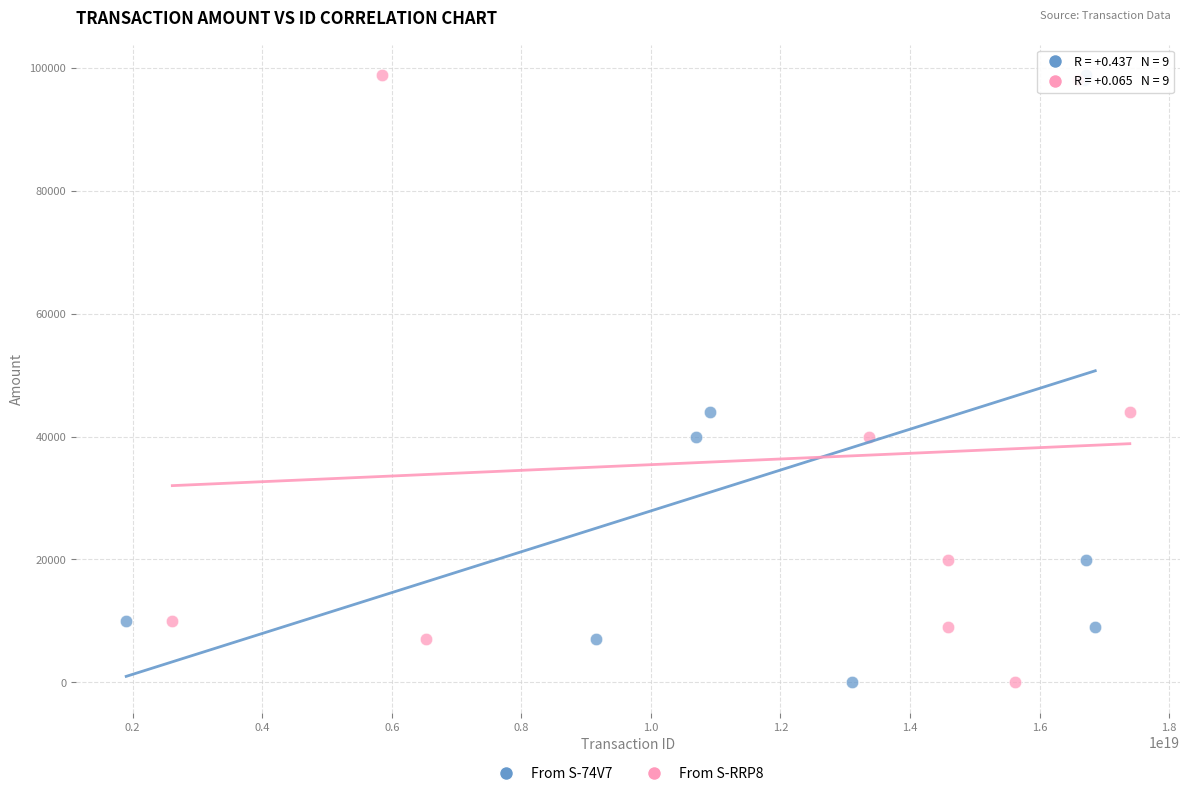

What are all the series names shown in the legend?

From S-74V7, From S-RRP8